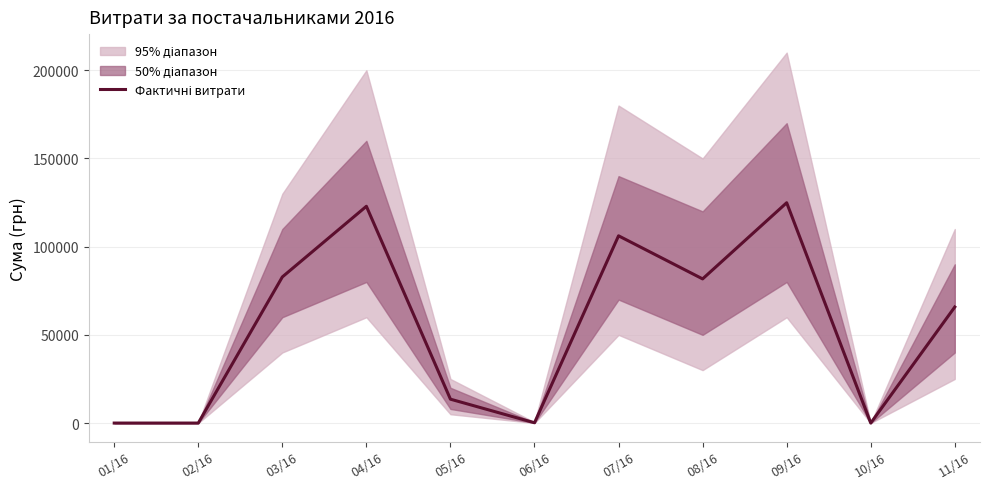

What is the sum of the values at 08/16 and 03/16?

164560.8